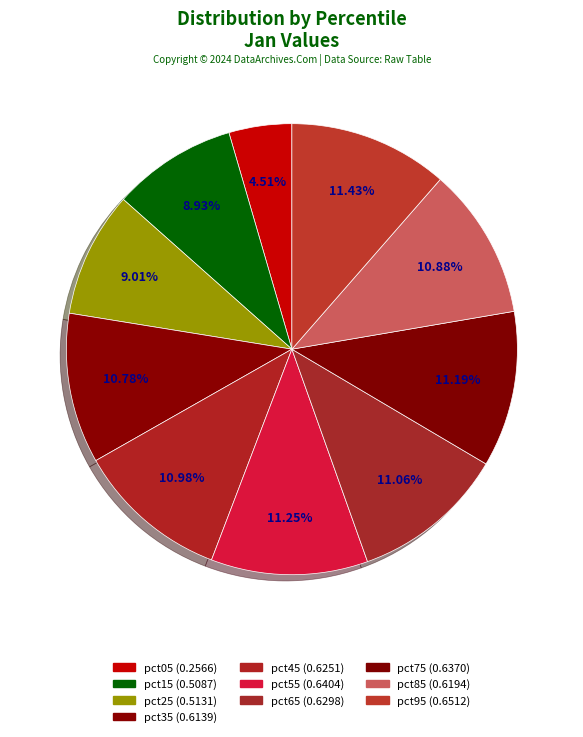

What is the change in value from pct05 to pct85?

+0.4